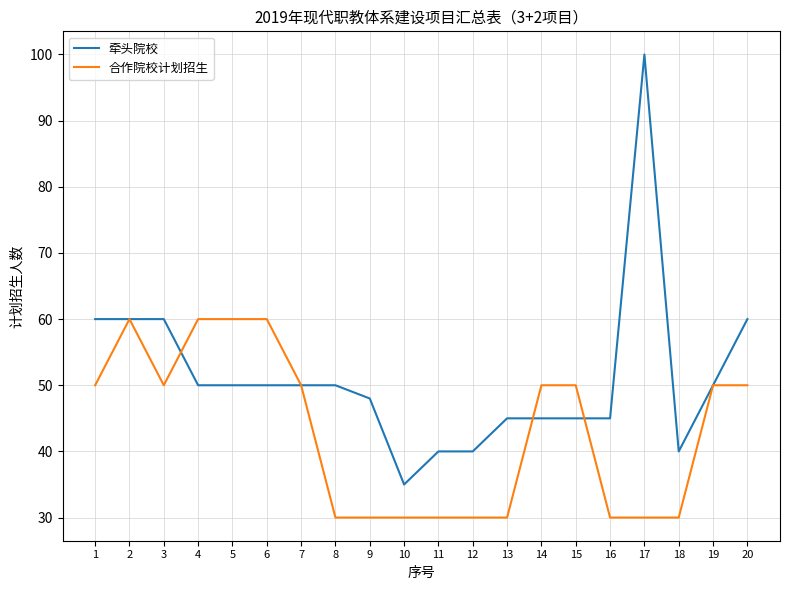

Rank the series by their average value, from highest to lowest.

牵头院校, 合作院校计划招生